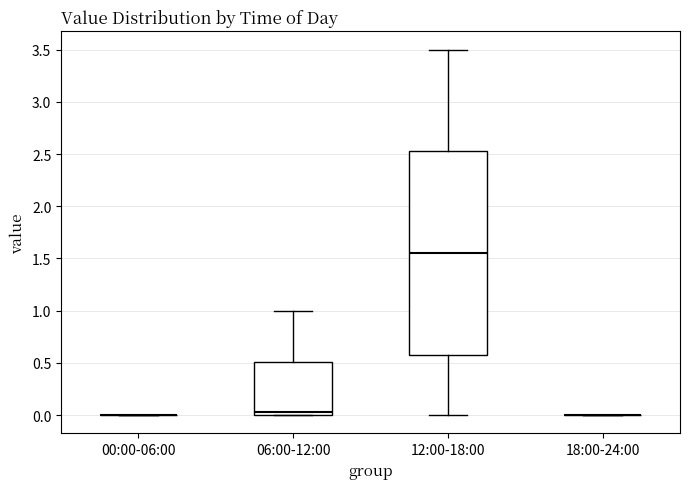

Which box is the tallest, from its lower edge to its upper edge?

12:00-18:00